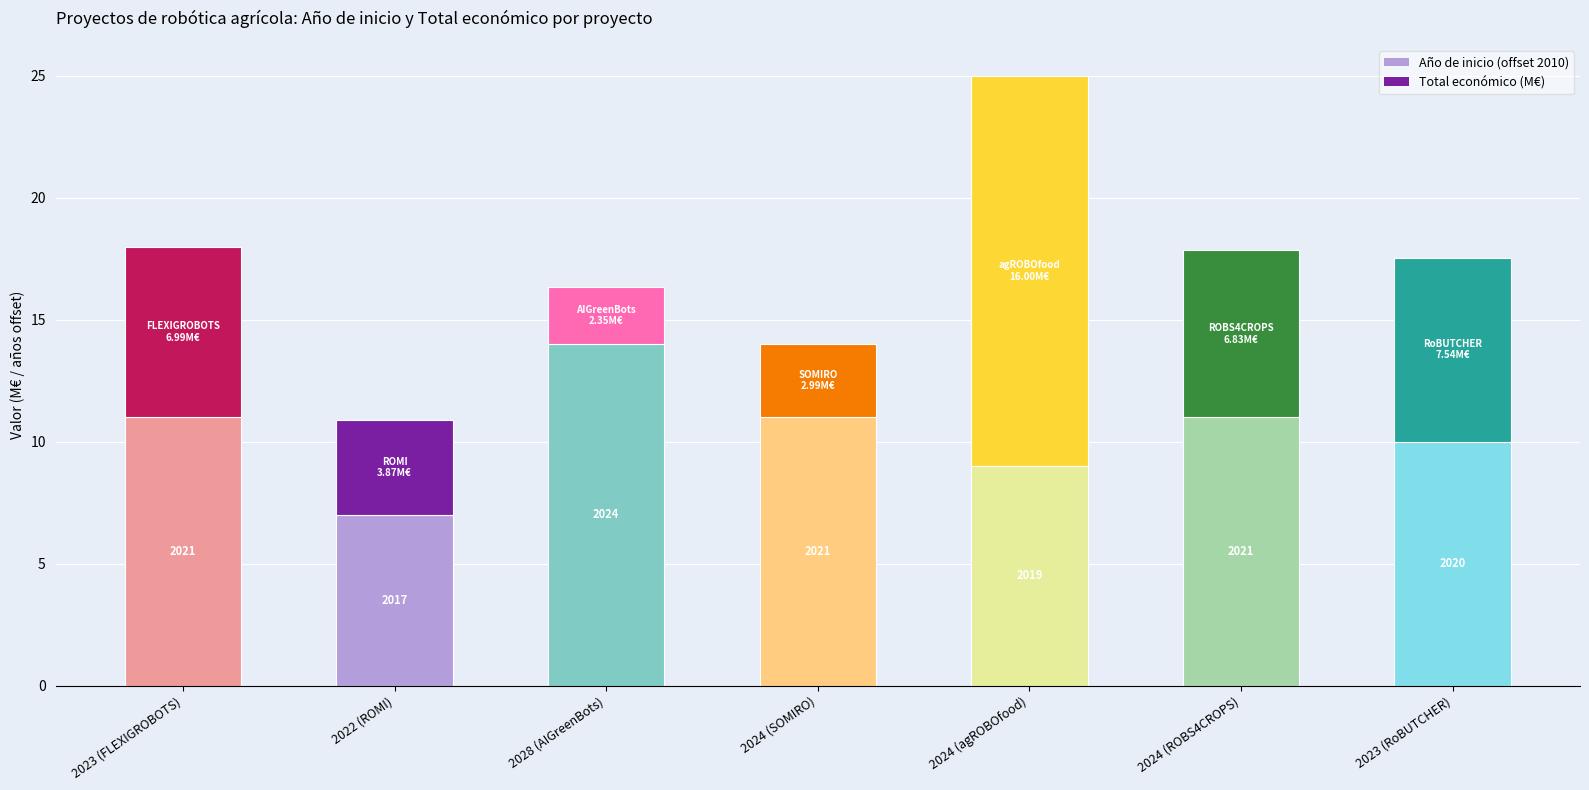

Are the bars horizontal?

No